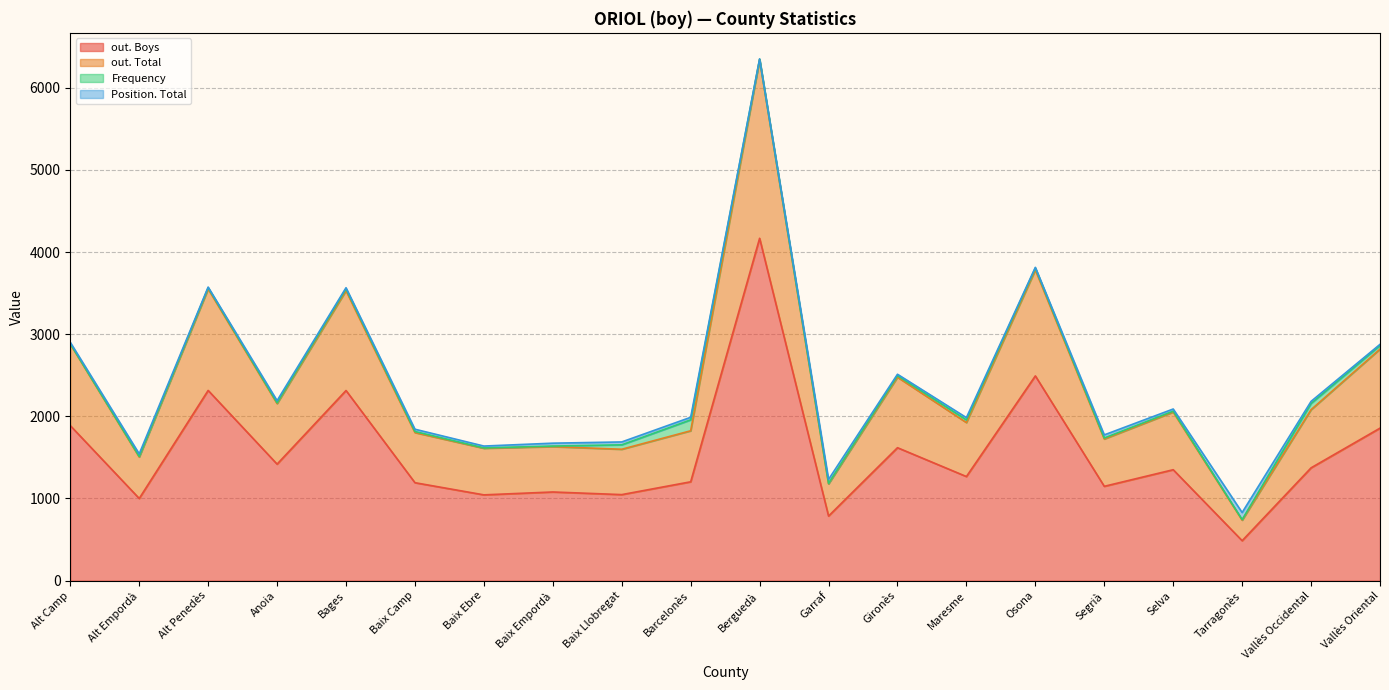

Where does the out. Boys series first go above 1350?

Alt Camp